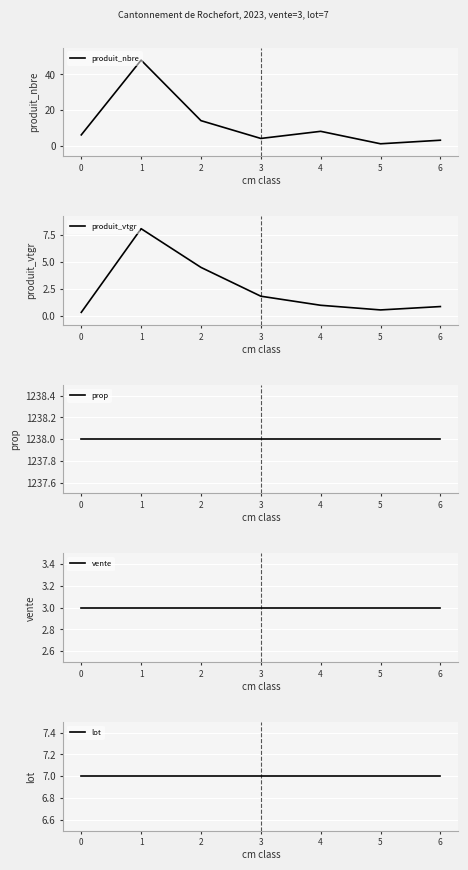

What is the value of the lot point at the 6th from the left?

7.0